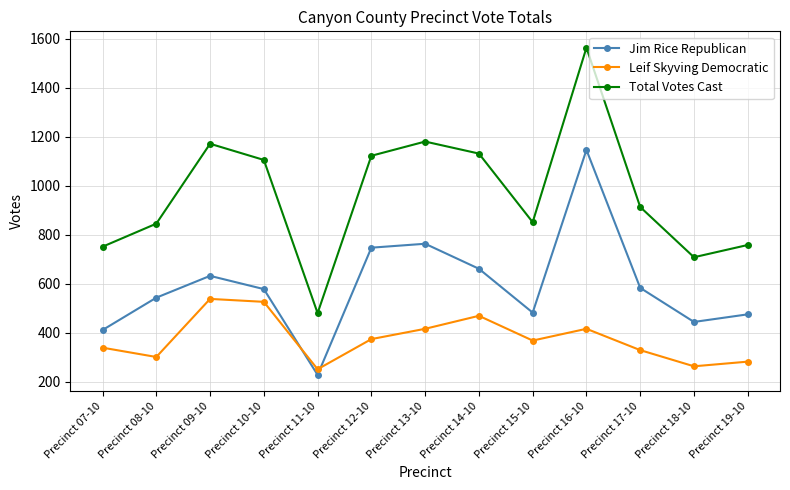

True or false: Leif Skyving Democratic and Total Votes Cast intersect in this chart.

False